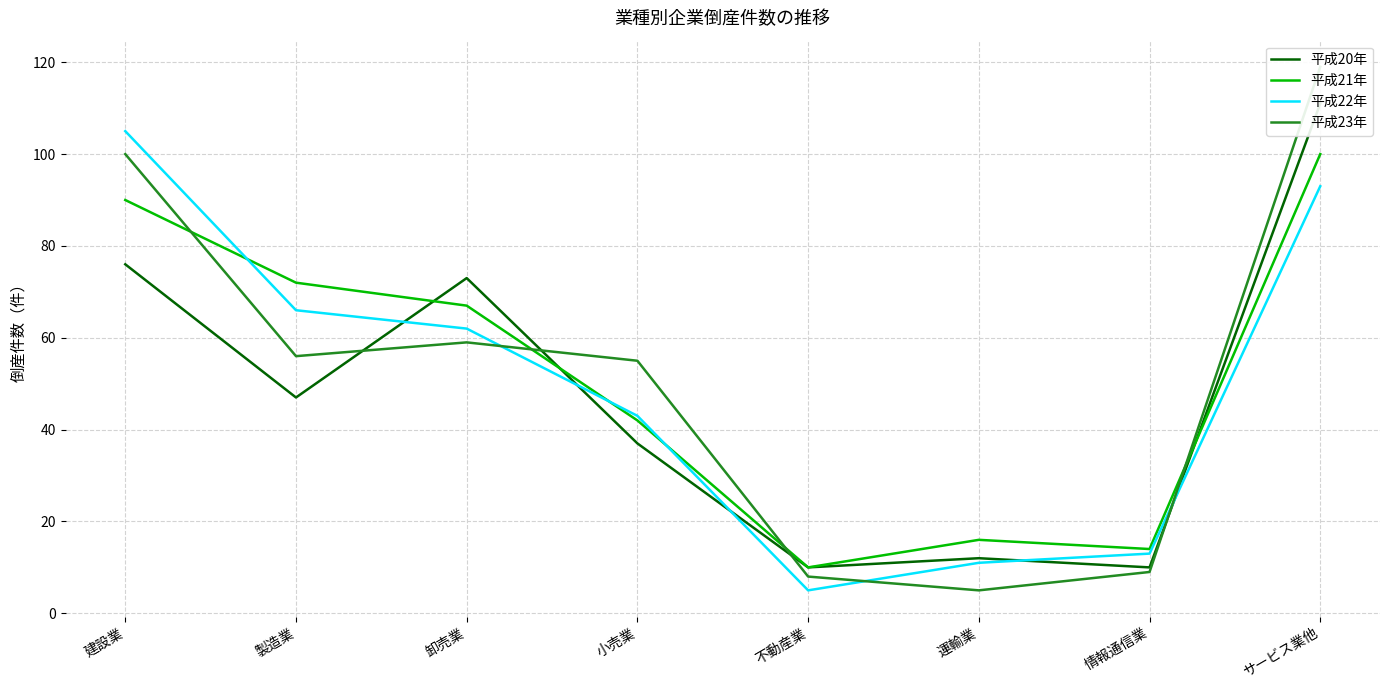

The value of 平成20年 at 運輸業 is 12. True or false?

True